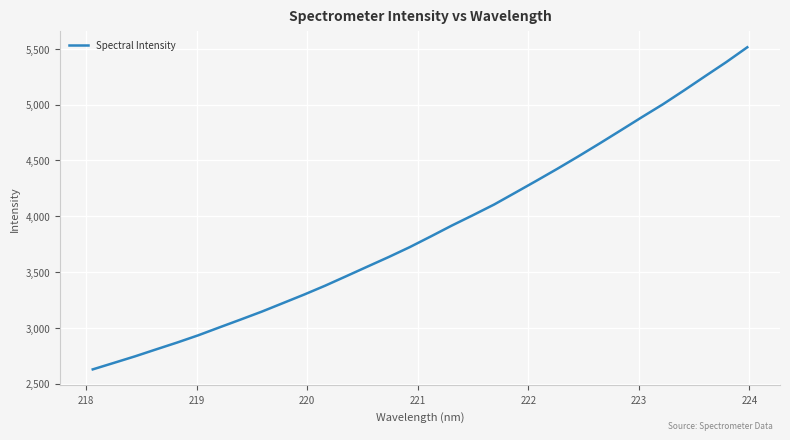

What is the minimum value shown in the chart?

2626.6